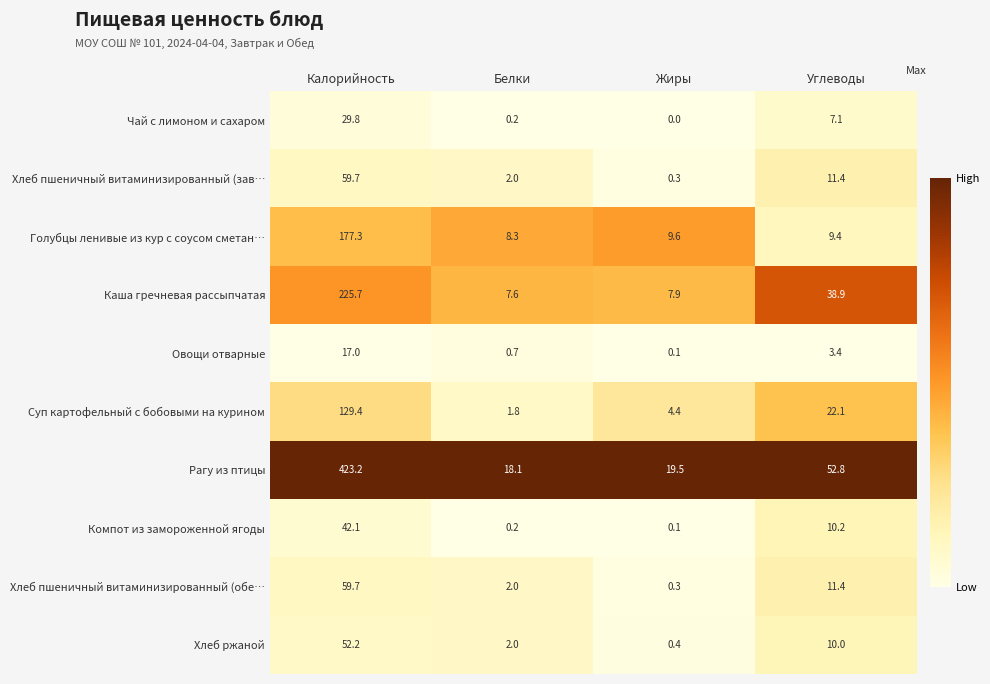

What is the spread (max minus min) of values at Белки?

17.9